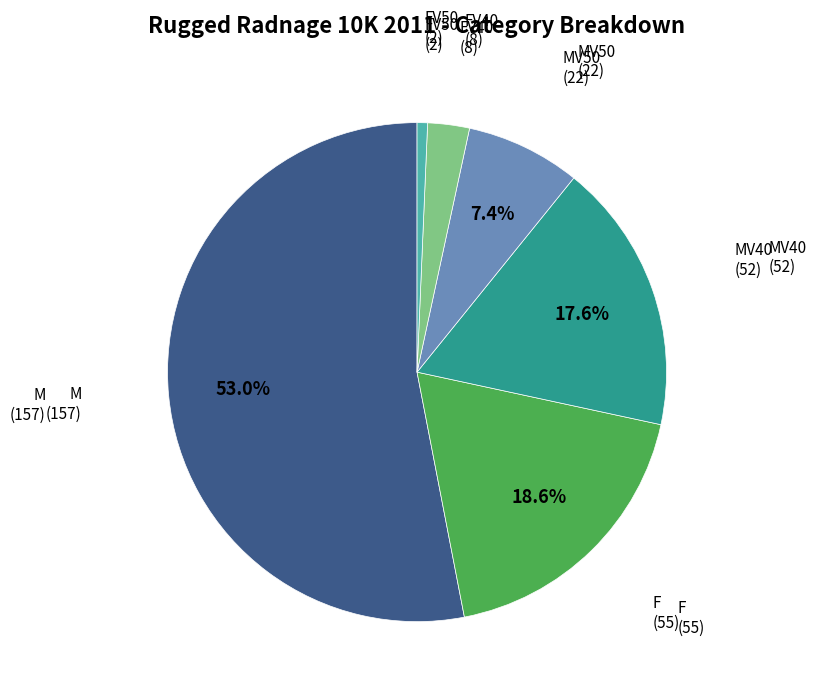

True or false: FV50 accounts for 11% of the total.

False